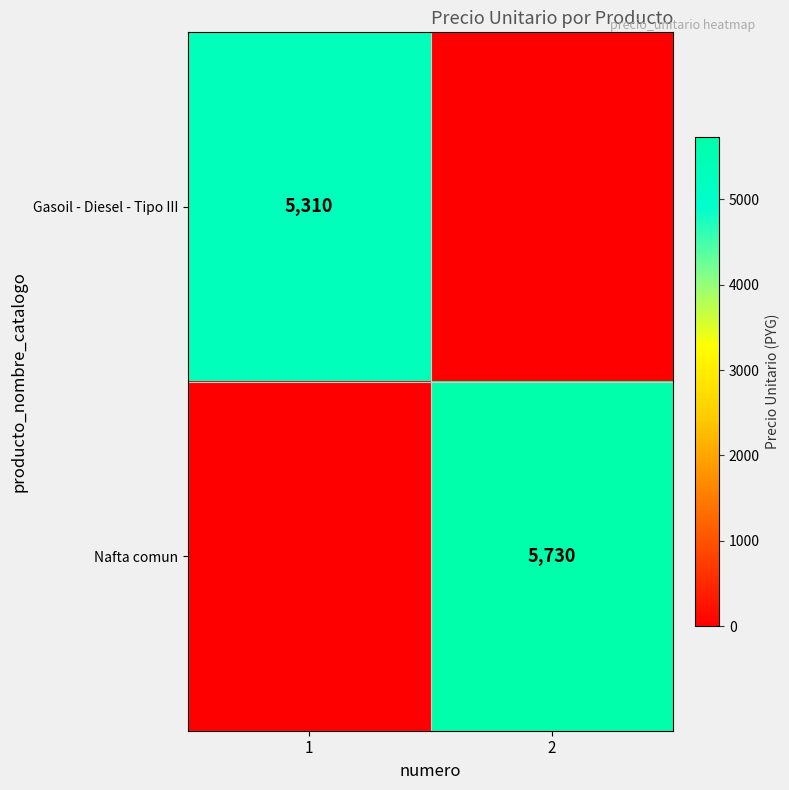

Is it true that Gasoil - Diesel - Tipo III equals 1220 at 1?

False